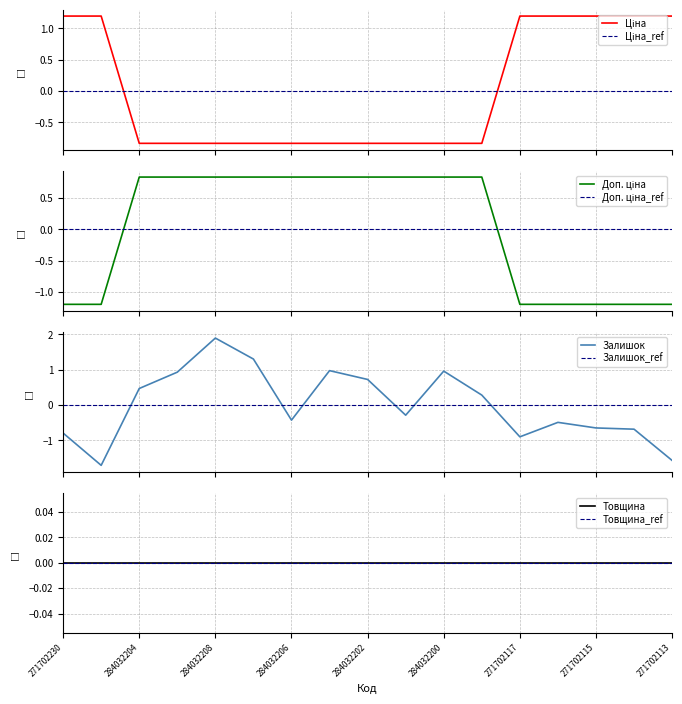

What is the spread (max minus min) of values at 271702114?

2.4